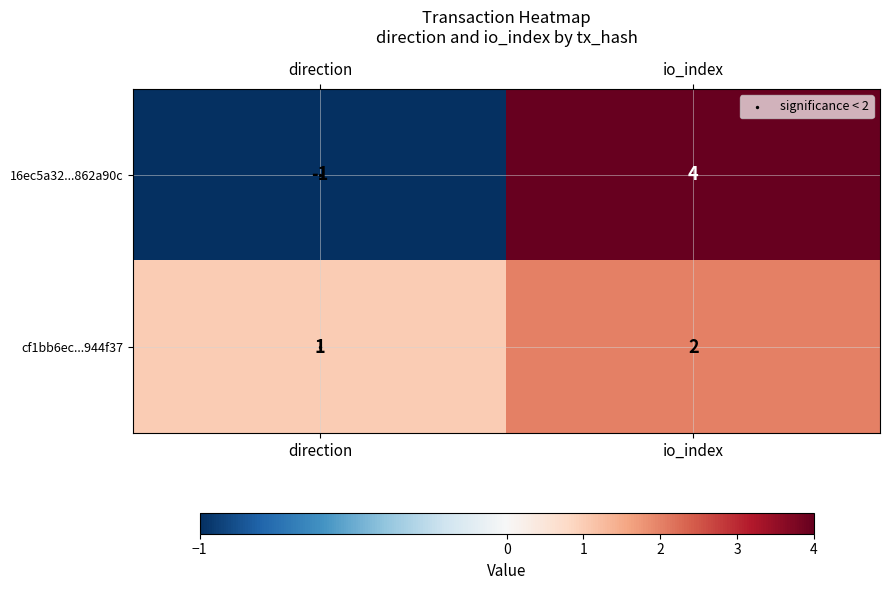

What is the approximate value of 16ec5a32...862a90c at io_index?

4